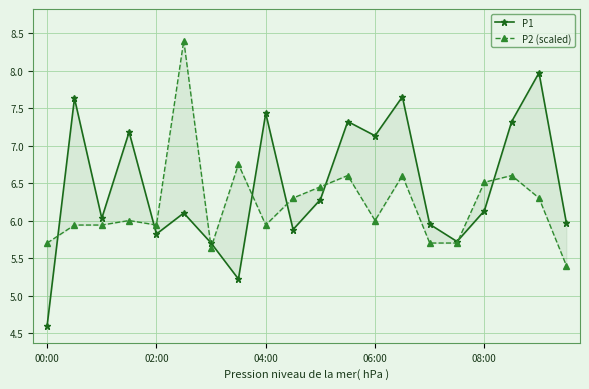

Reading right to left, what are all the values shown in this chart?

P1: 6.0	8.0	7.3	6.1	5.7	6.0	7.7	7.1	7.3	6.3	5.9	7.4	5.2	5.7	6.1	5.8	7.2	6.0	7.6	4.6
P2 (scaled): 5.4	6.3	6.6	6.5	5.7	5.7	6.6	6.0	6.6	6.4	6.3	5.9	6.8	5.6	8.4	5.9	6.0	5.9	5.9	5.7